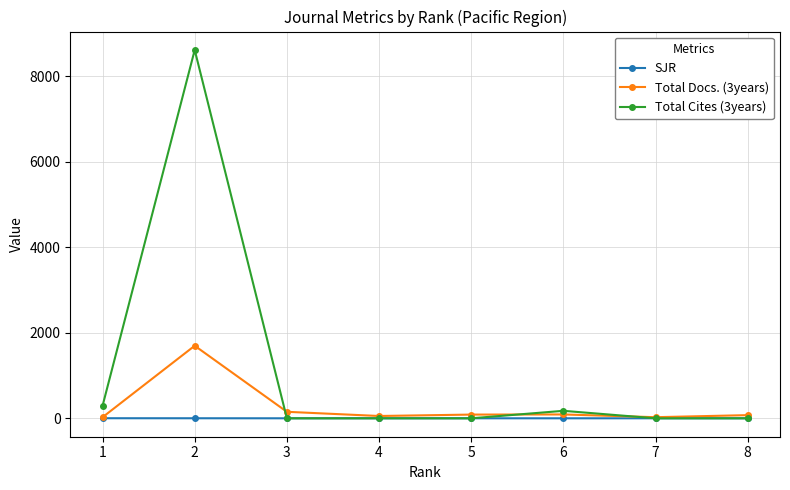

The Total Cites (3years) series shows 0.0 at 5. True or false?

True